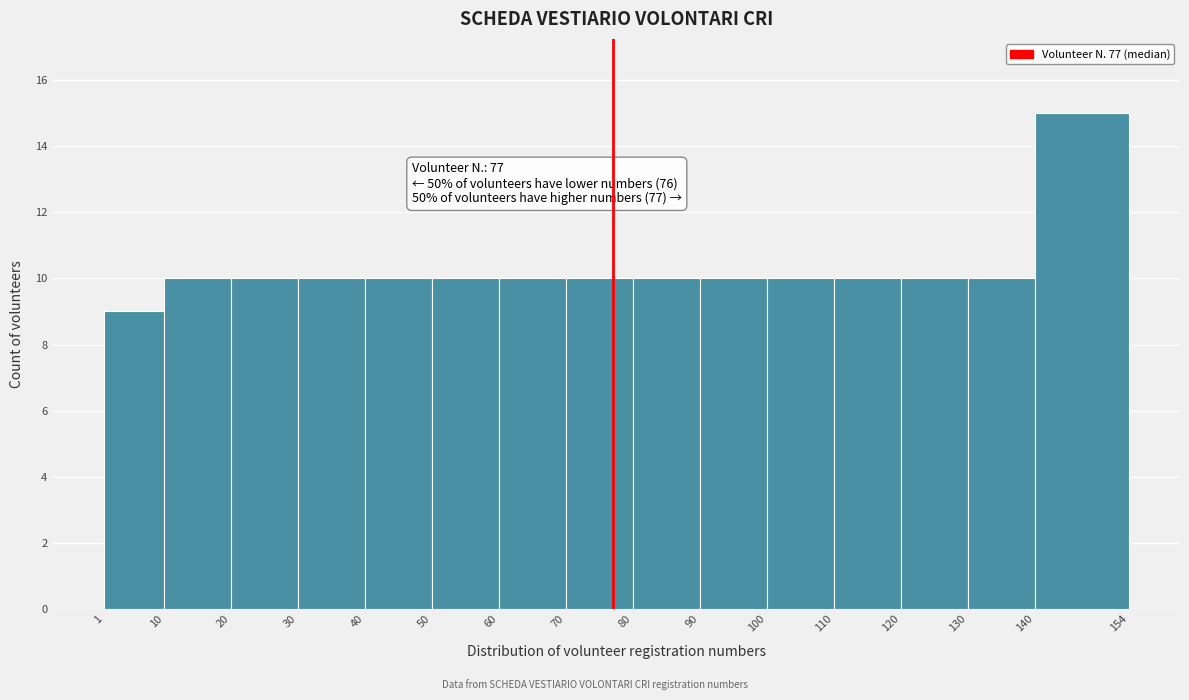

Over which range of the x-axis is the bar tallest?

140 to 154